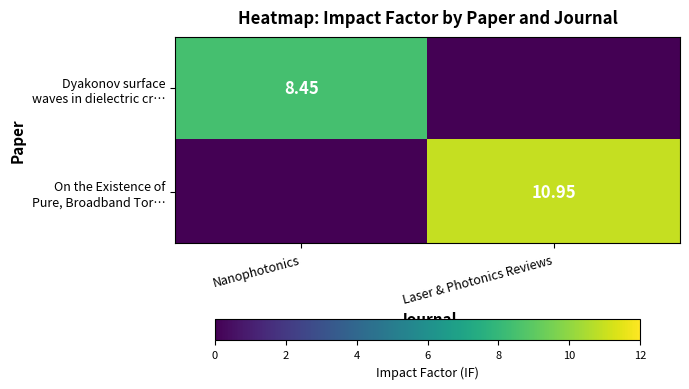

What is the sum of all Dyakonov surface waves in dielectric cr… values?

8.4